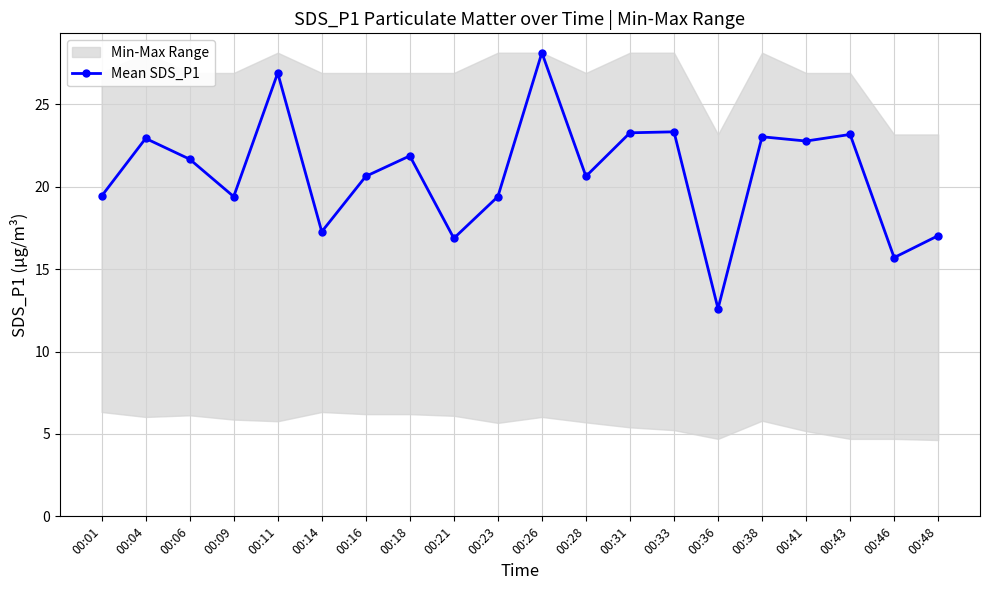

Where is the first local maximum?

00:04